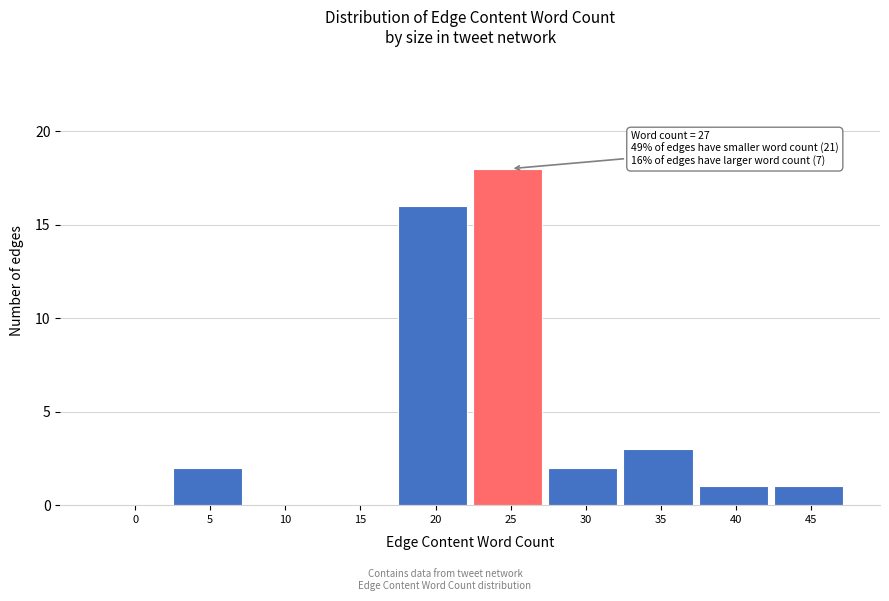

Reading right to left, transcribe all the data shown in this chart.

45=1	40=1	35=3	30=2	25=18	20=16	15=0	10=0	5=2	0=0